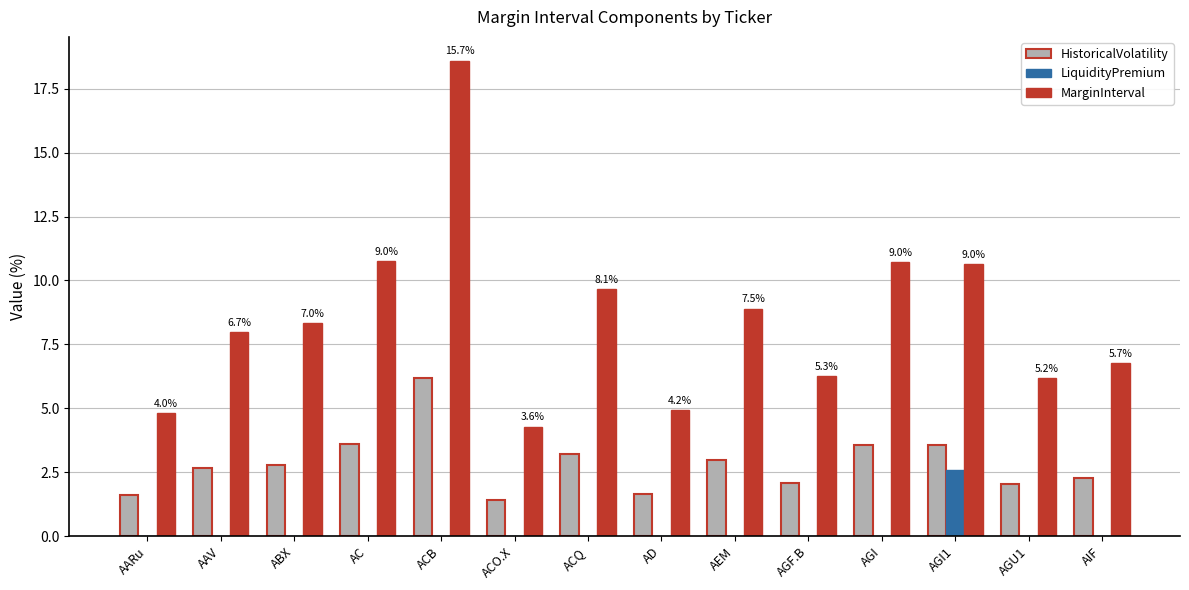

What is the sum of all LiquidityPremium values?

2.6